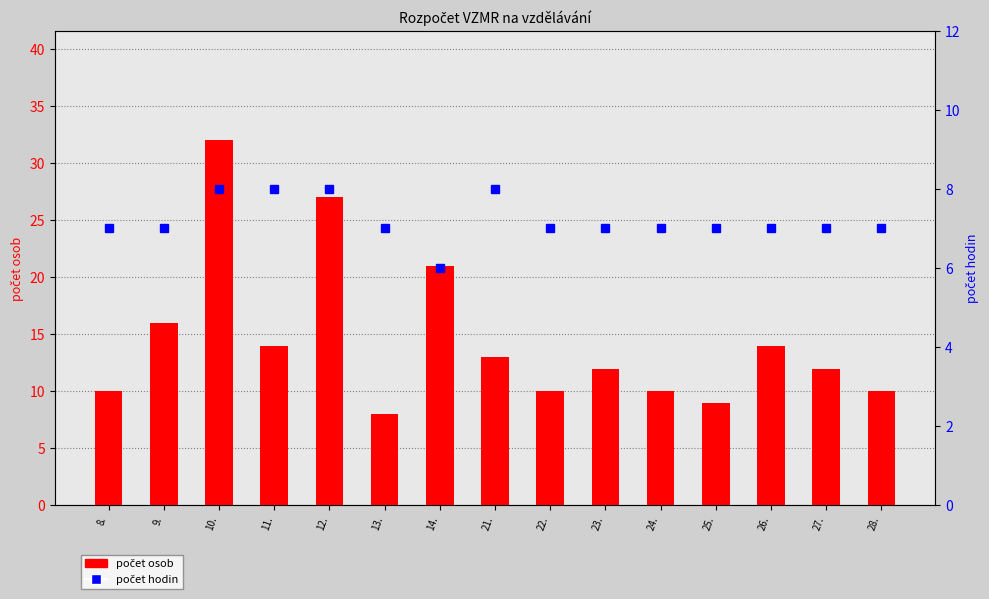

Which has a higher value, 23. or 21.?

21.